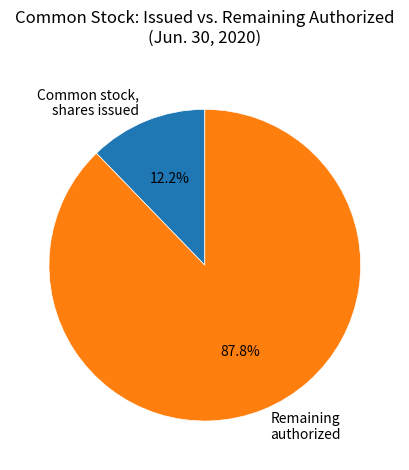

Does any single category account for the majority?

Yes